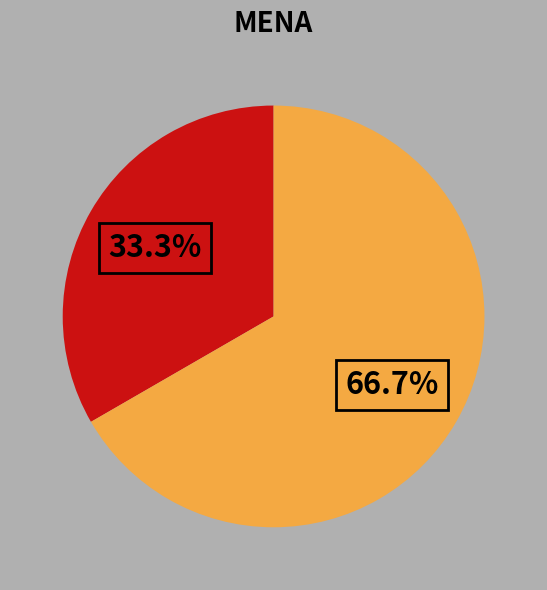

Is there any slice that represents more than half of the pie?

Yes